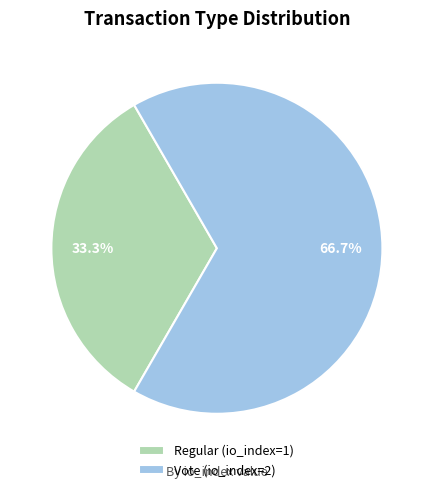

Which category has the smallest portion of the pie?

Regular